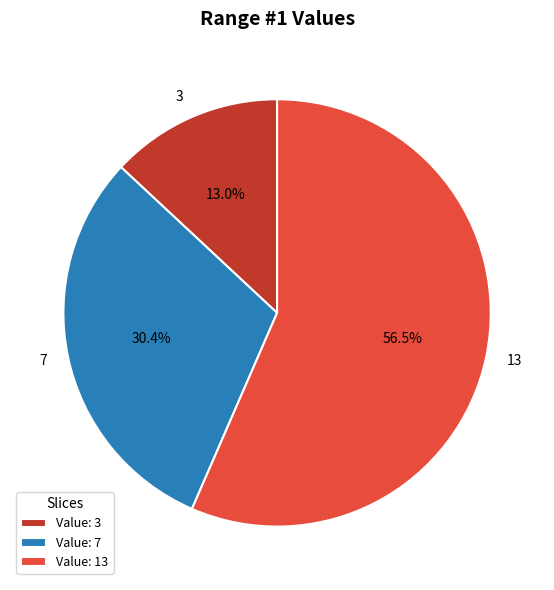

What is the ratio of the value at 7 to the value at 13?

0.5